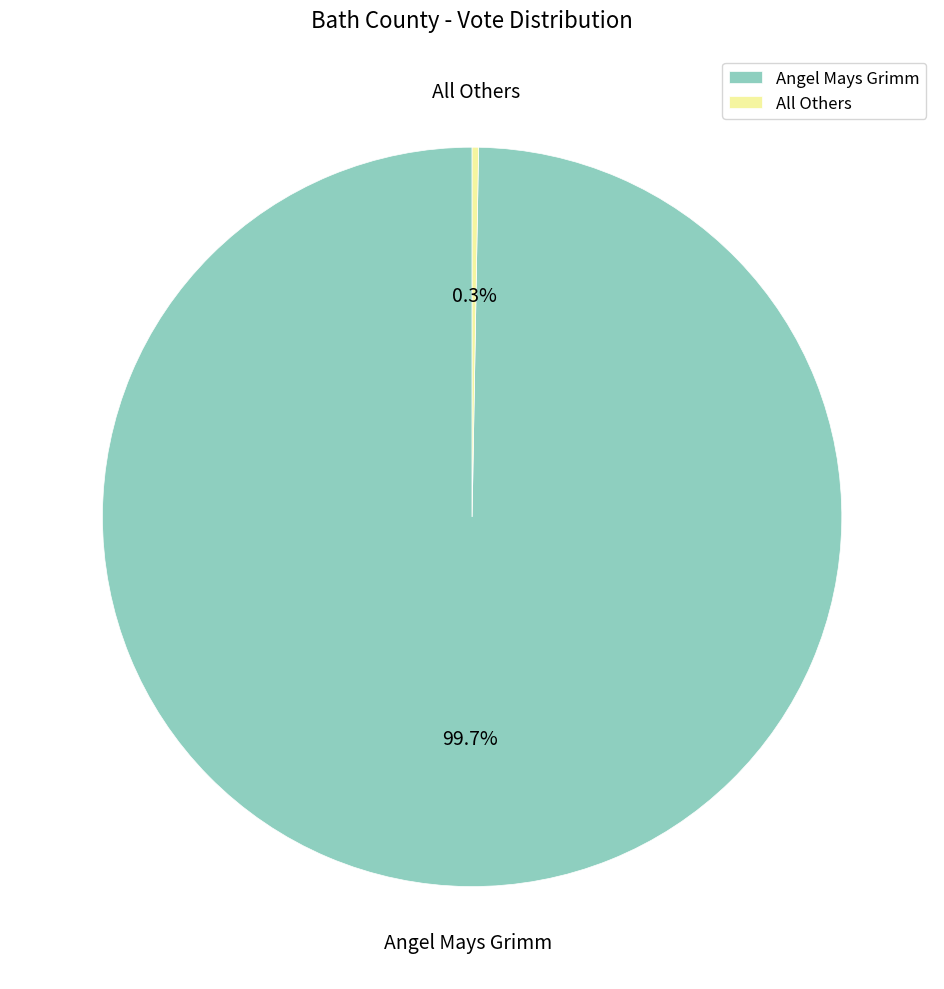

Is there a majority slice in this chart?

Yes